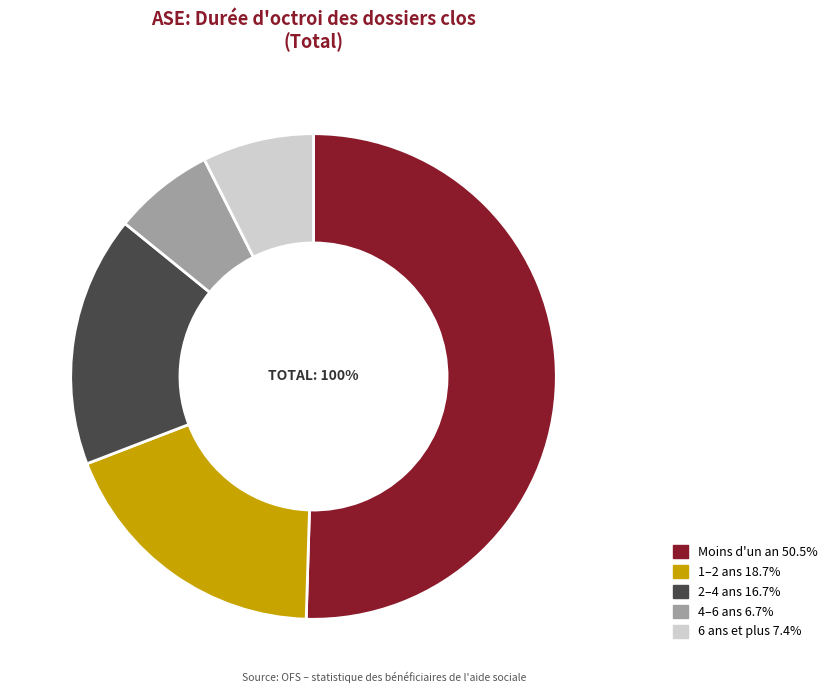

Do 6 ans et plus and 4–6 ans together represent more than half of the pie?

No